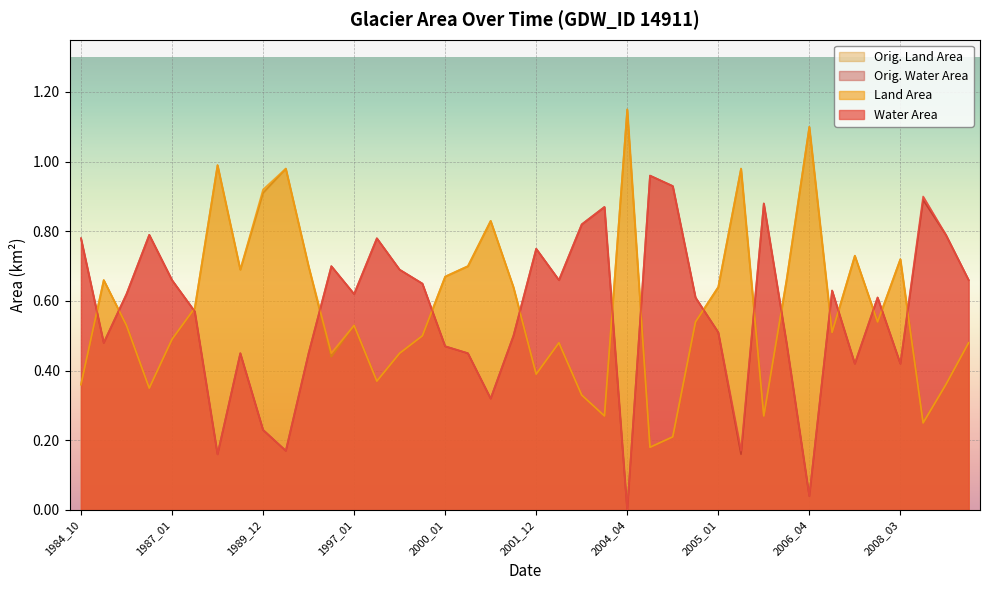

What is the value of the waterArea point at the 31st from the left?

0.9